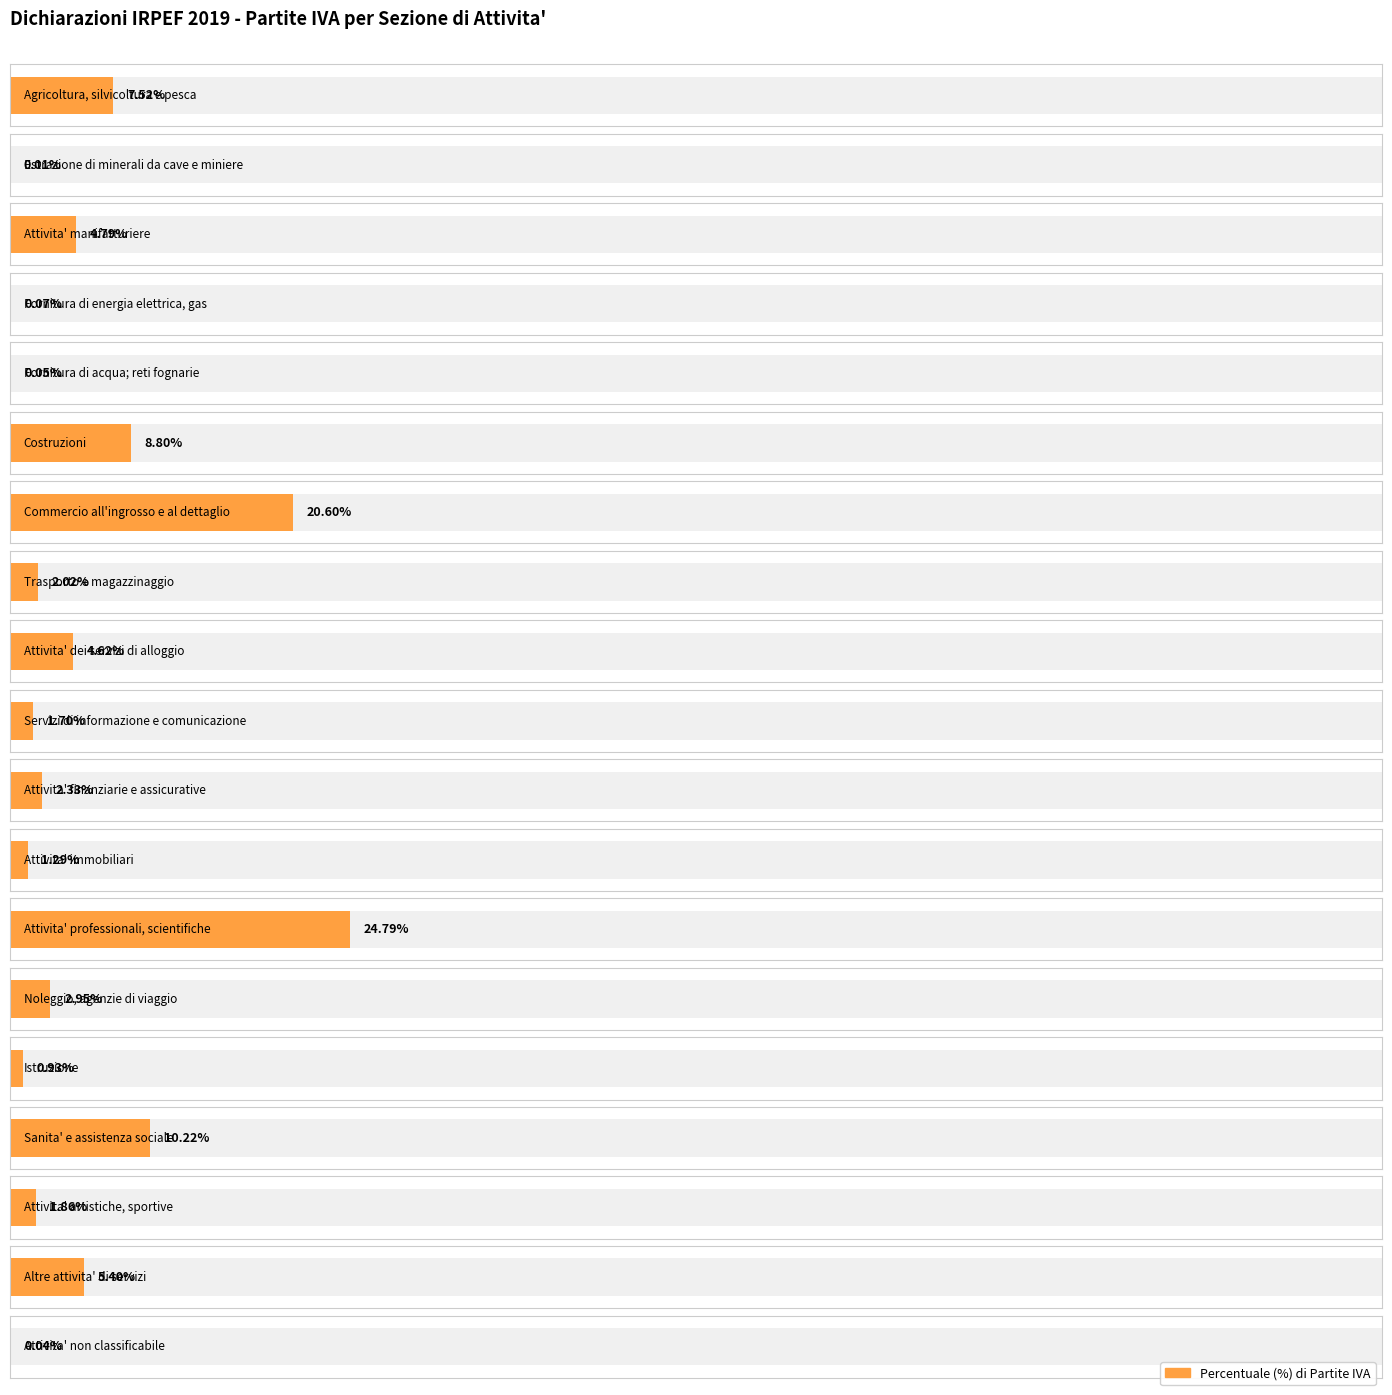

The Percentuale series shows 1.8 at Noleggio, agenzie di viaggio. True or false?

False